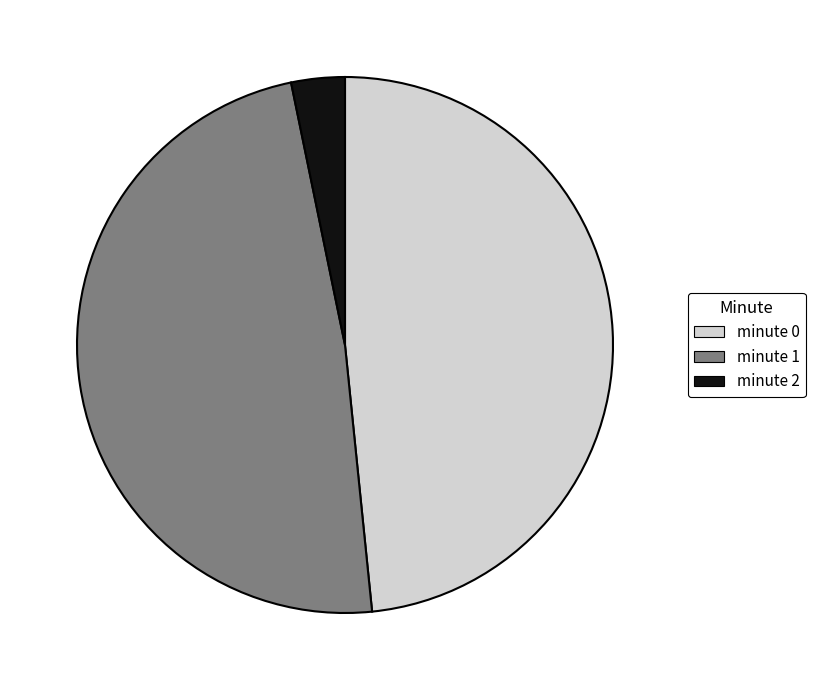

Is there a majority slice in this chart?

No